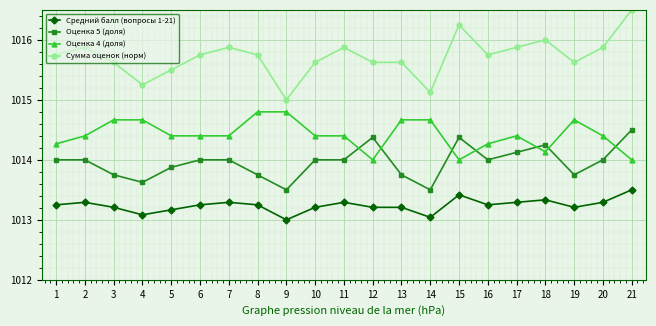

What is the spread (max minus min) of values at 8?

2.5